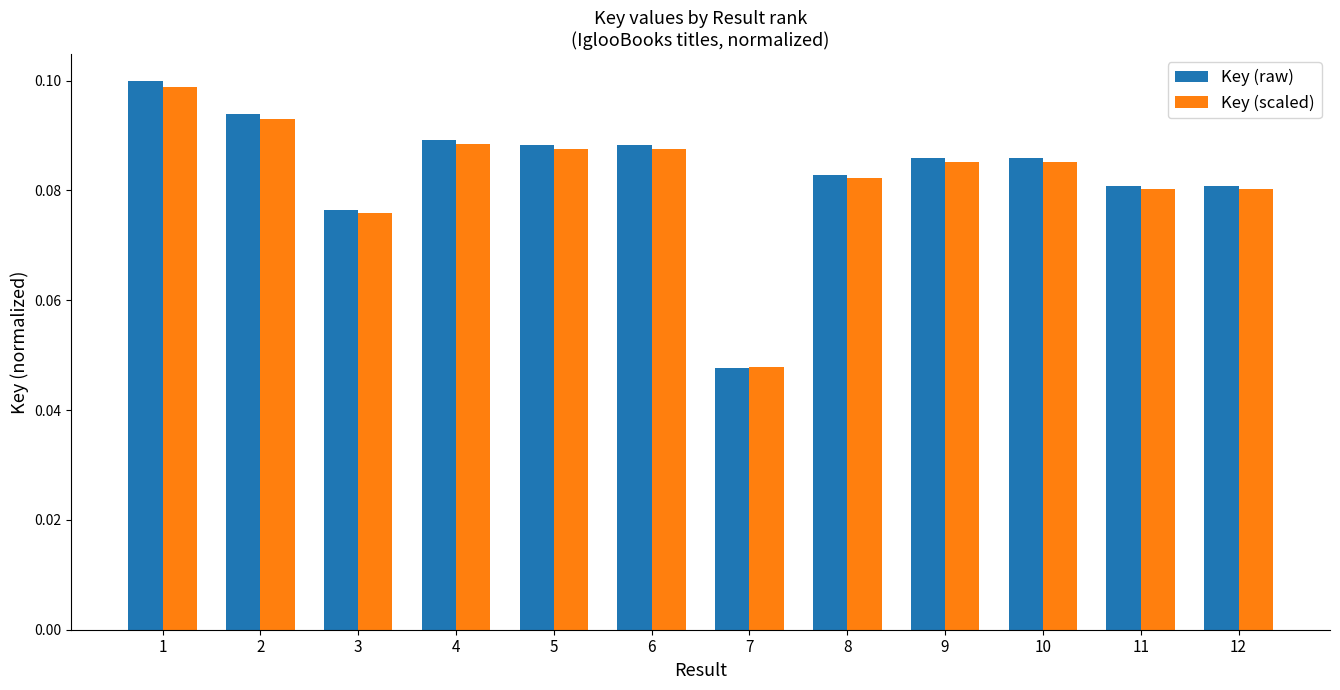

Which category has the highest value in the Key (scaled) series?

1